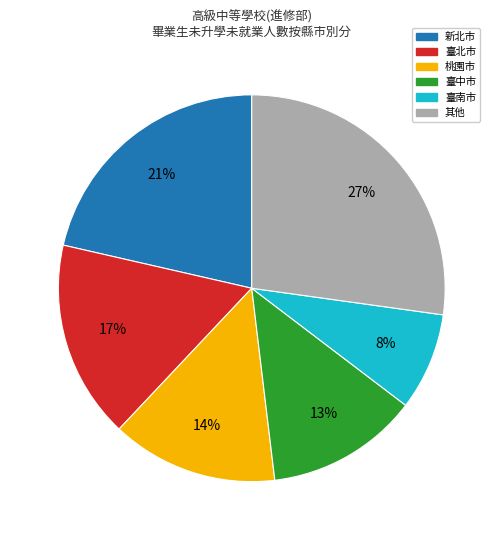

How many segments does this pie chart have?

6